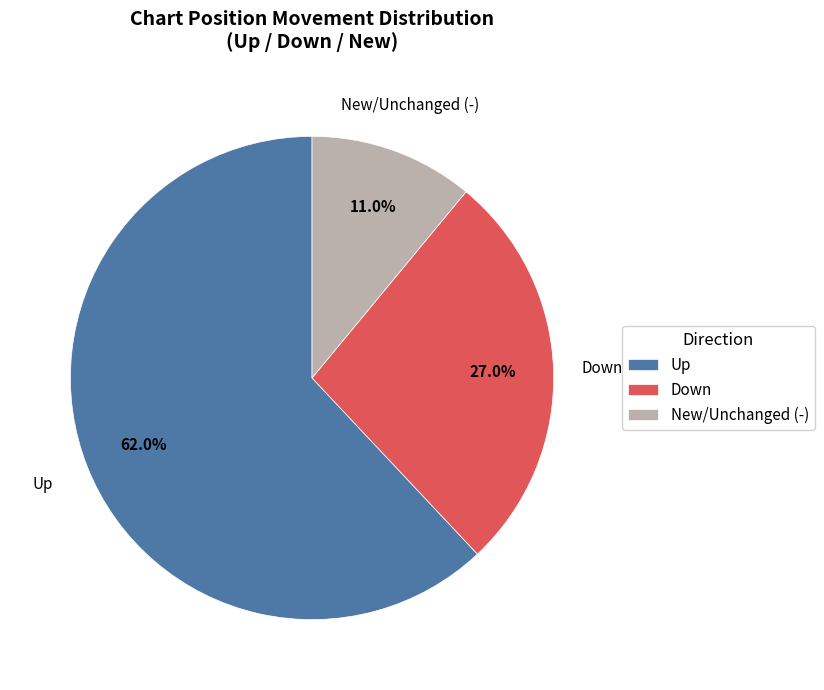

Approximately how many times larger is the value at Up compared to New/Unchanged (-)?

5.6